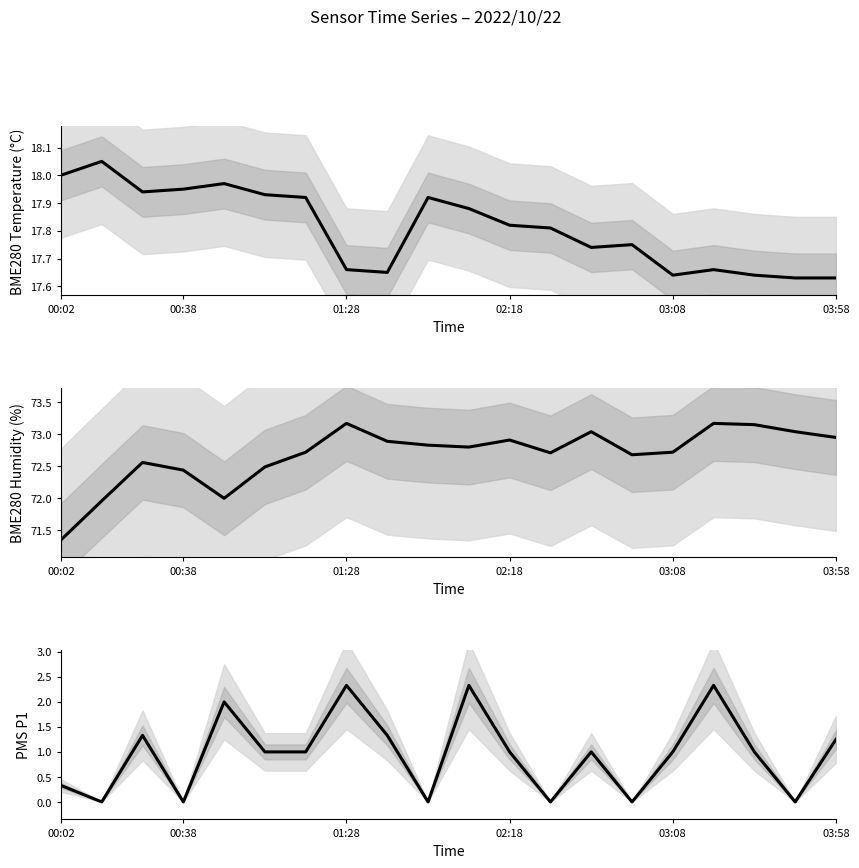

What are all the series names shown in the legend?

BME280 Temperature (°C), BME280 Humidity (%), PMS P1